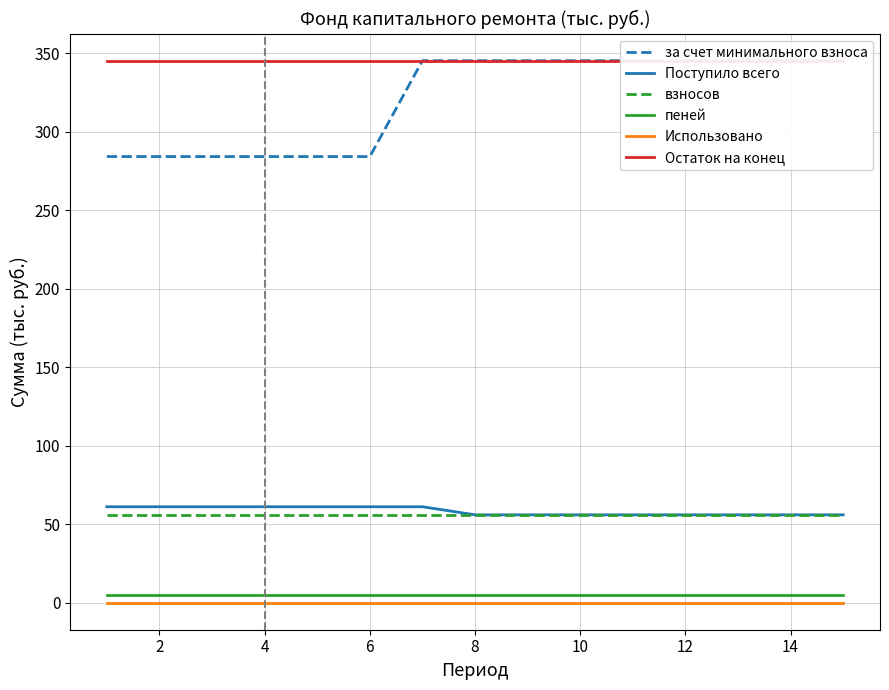

Reading right to left, extract all data points from this chart.

за счет минимального взноса: 345.3	345.3	345.3	345.3	345.3	345.3	345.3	345.3	345.3	284.2	284.2	284.2	284.2	284.2	284.2
Поступило всего: 55.9	55.9	55.9	55.9	55.9	55.9	55.9	55.9	61.1	61.1	61.1	61.1	61.1	61.1	61.1
взносов: 55.9	55.9	55.9	55.9	55.9	55.9	55.9	55.9	55.9	55.9	55.9	55.9	55.9	55.9	55.9
пеней: 5.2	5.2	5.2	5.2	5.2	5.2	5.2	5.2	5.2	5.2	5.2	5.2	5.2	5.2	5.2
Использовано: 0.0	0.0	0.0	0.0	0.0	0.0	0.0	0.0	0.0	0.0	0.0	0.0	0.0	0.0	0.0
Остаток на конец: 345.3	345.3	345.3	345.3	345.3	345.3	345.3	345.3	345.3	345.3	345.3	345.3	345.3	345.3	345.3